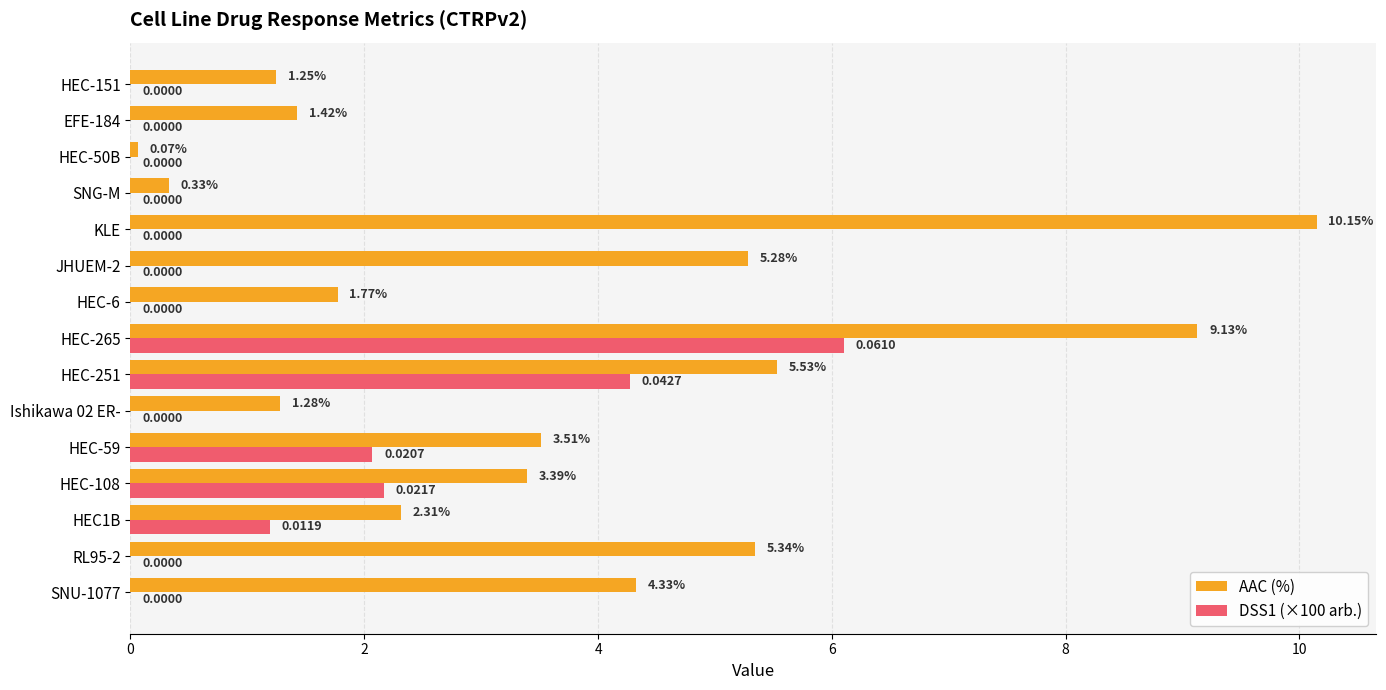

How many values in DSS1 (×100 arb.) are above zero?

5